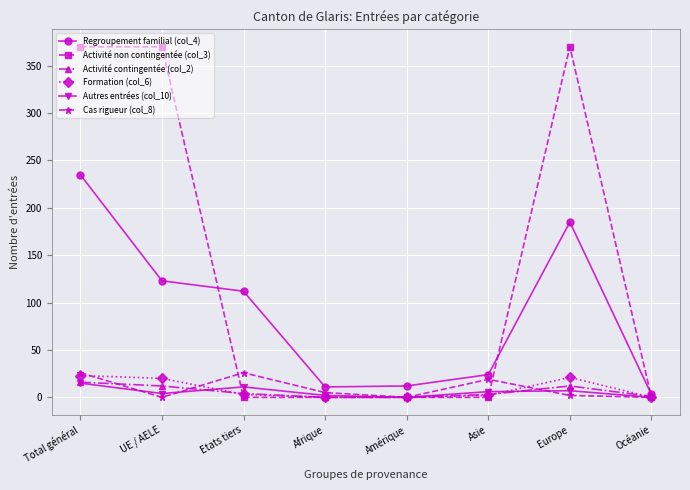

What is the label of the 7th point from the right?

UE / AELE